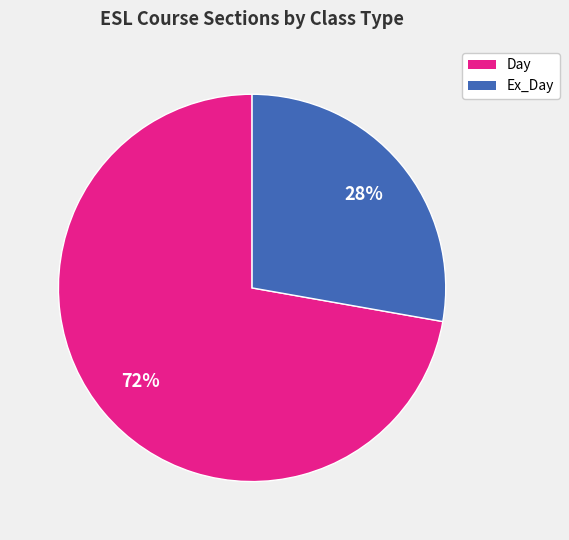

Is there a majority slice in this chart?

Yes